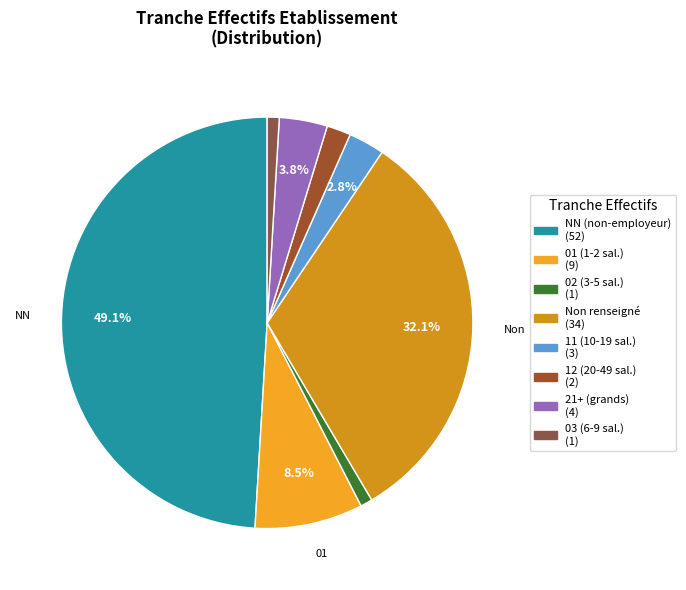

How many segments does this pie chart have?

8